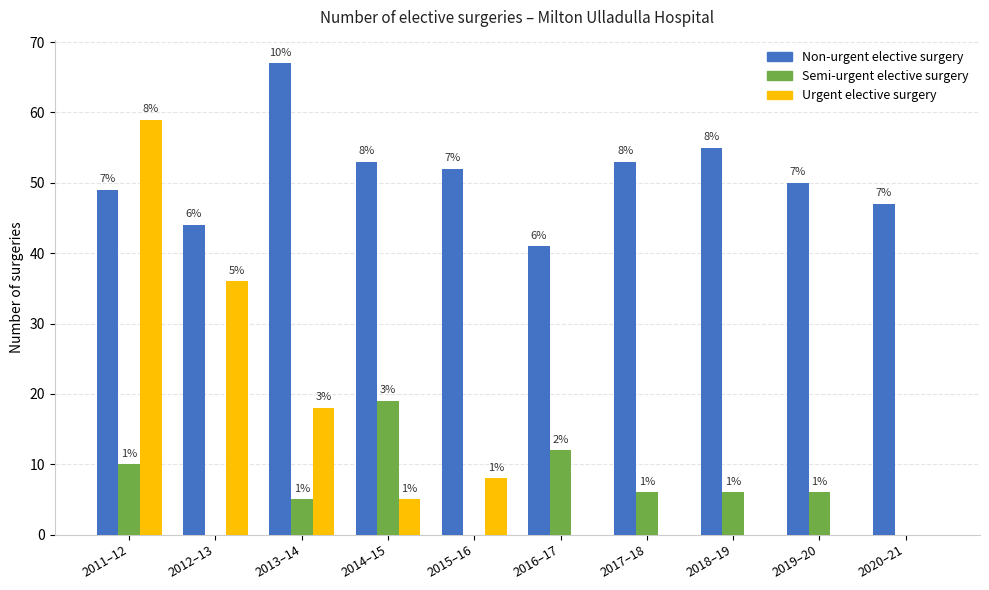

How many groups of bars are there?

10